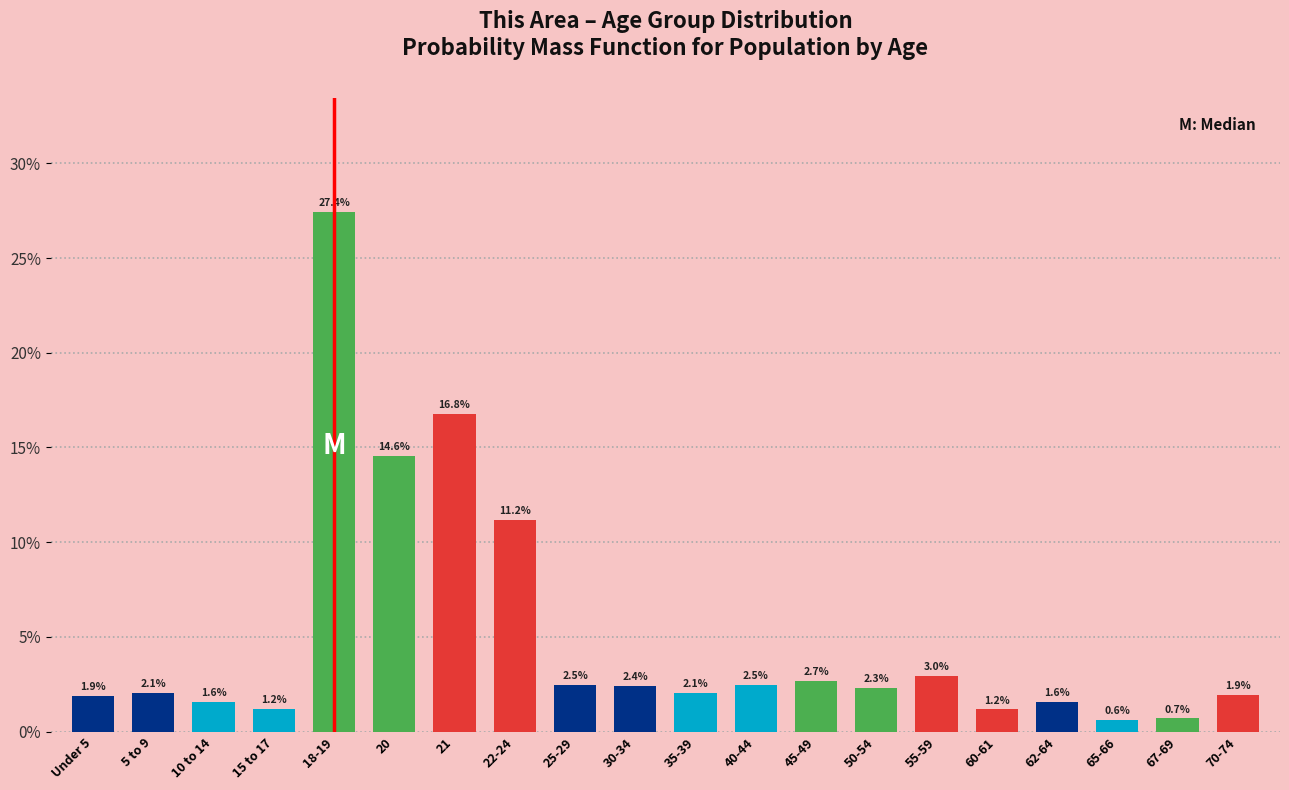

Reading right to left, extract all data points from this chart.

70-74=1.9	67-69=0.7	65-66=0.6	62-64=1.6	60-61=1.2	55-59=3.0	50-54=2.3	45-49=2.7	40-44=2.5	35-39=2.1	30-34=2.4	25-29=2.5	22-24=11.2	21=16.8	20=14.6	18-19=27.4	15 to 17=1.2	10 to 14=1.6	5 to 9=2.1	Under 5=1.9